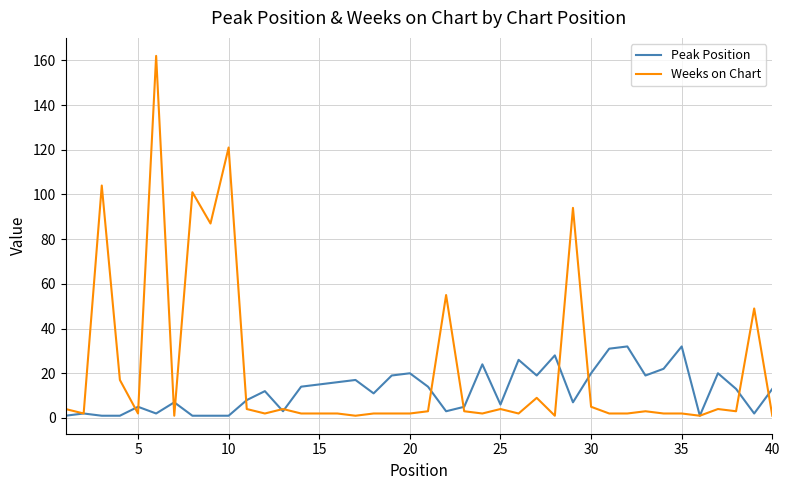

Which series has the largest total across all categories?

Weeks on Chart